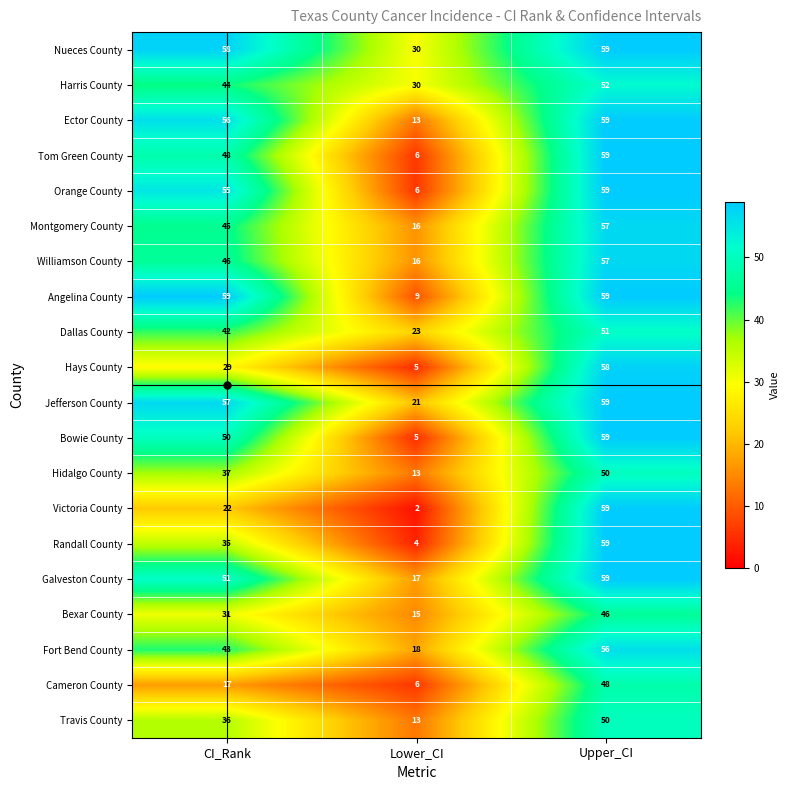

The value of Travis County at Upper_CI is 50. True or false?

True